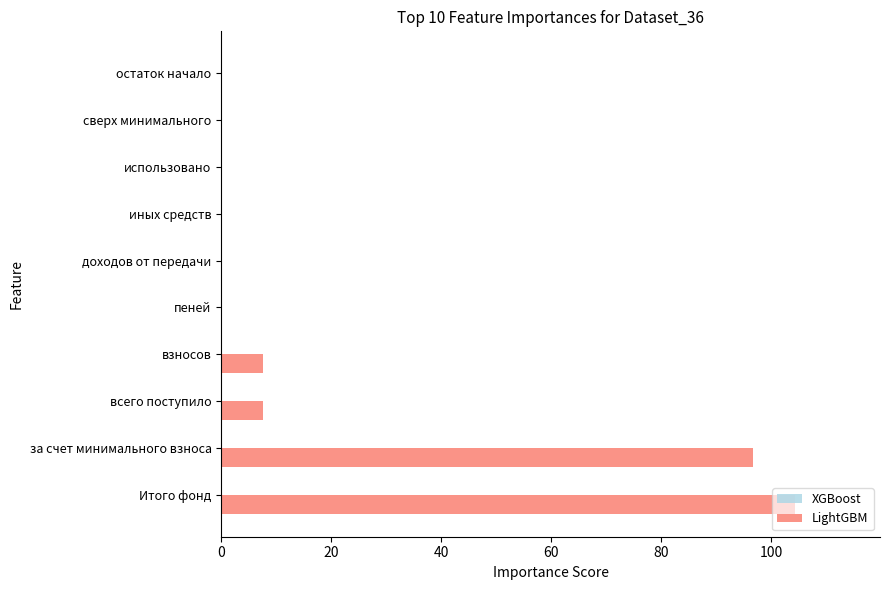

True or false: the data shows -63.2 at доходов от передачи.

False